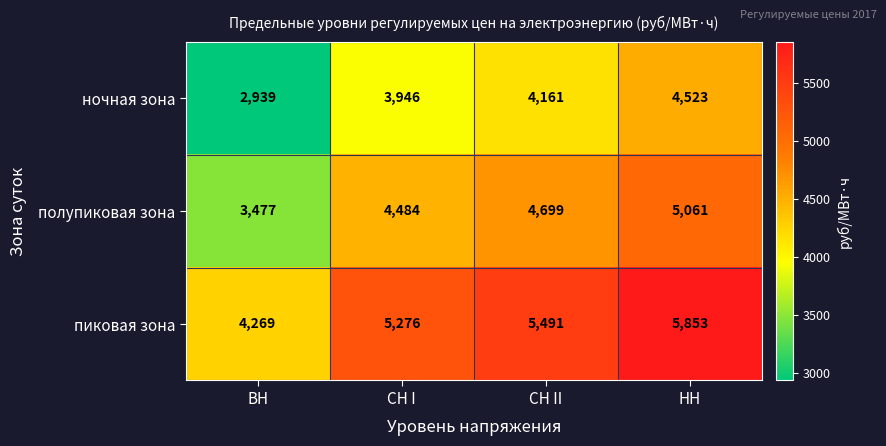

At which category is the sum across all series the highest?

НН